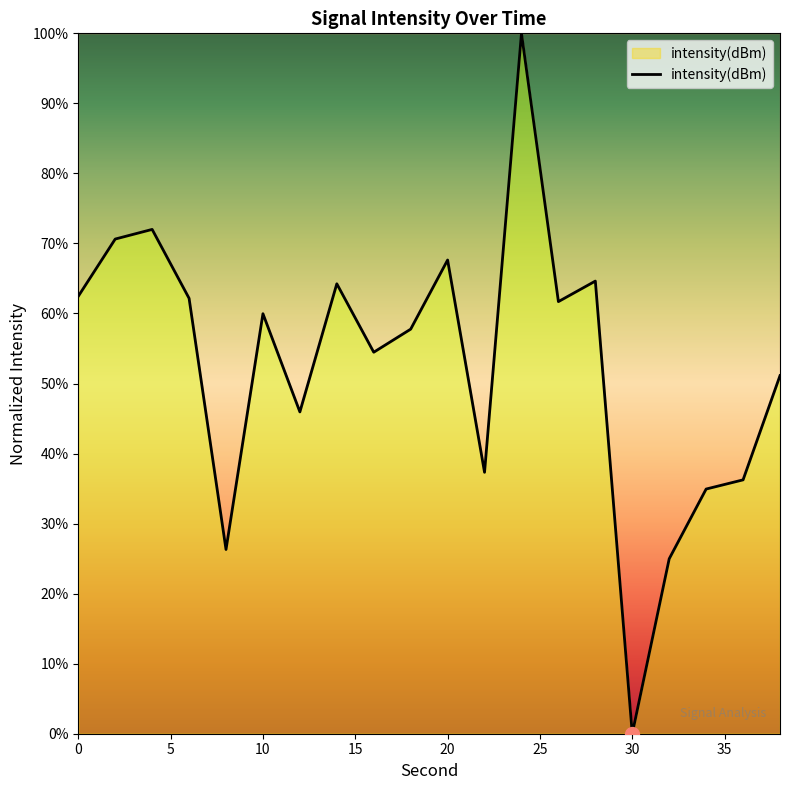

What is the difference between the maximum and minimum values?

100.0